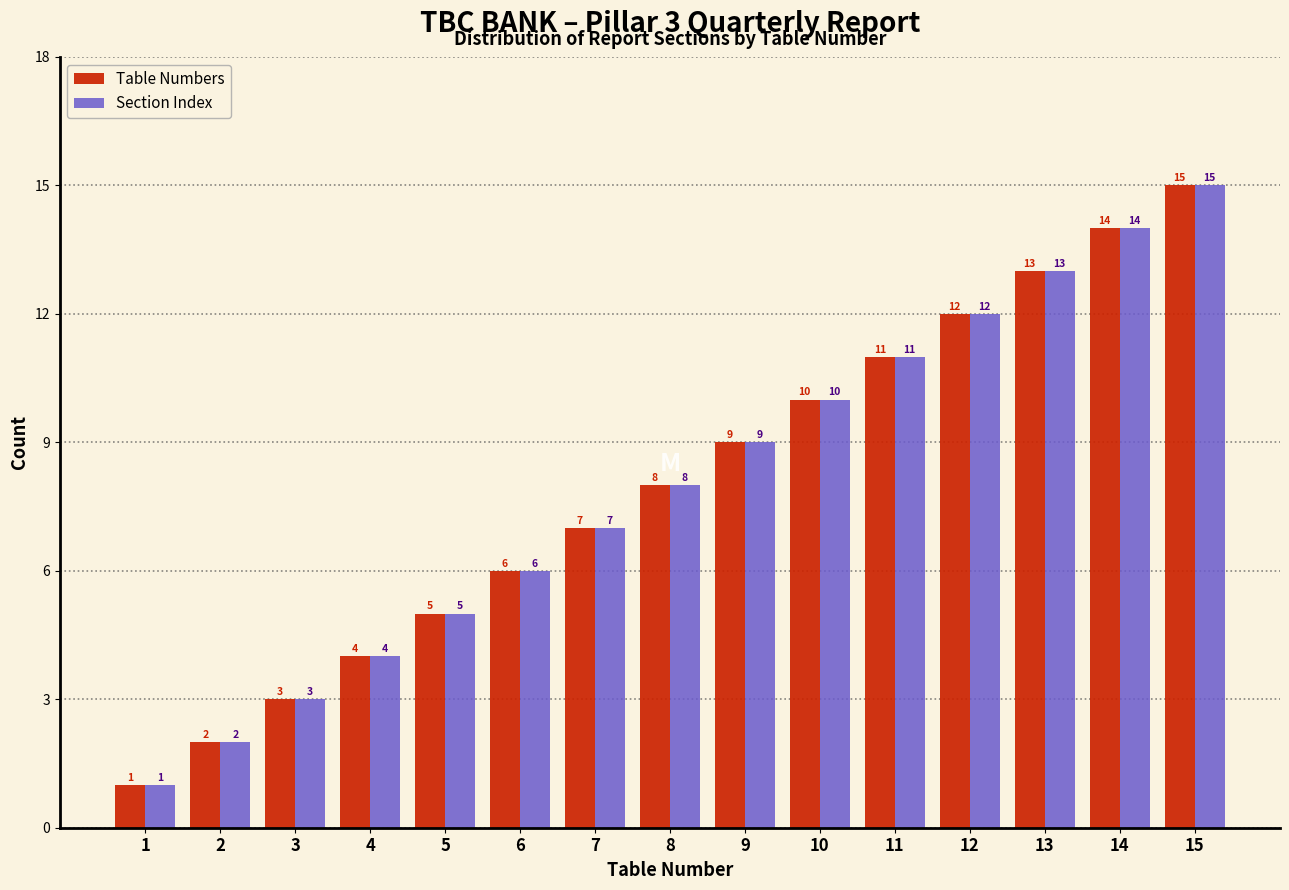

At which label does Table Numbers reach its peak?

15